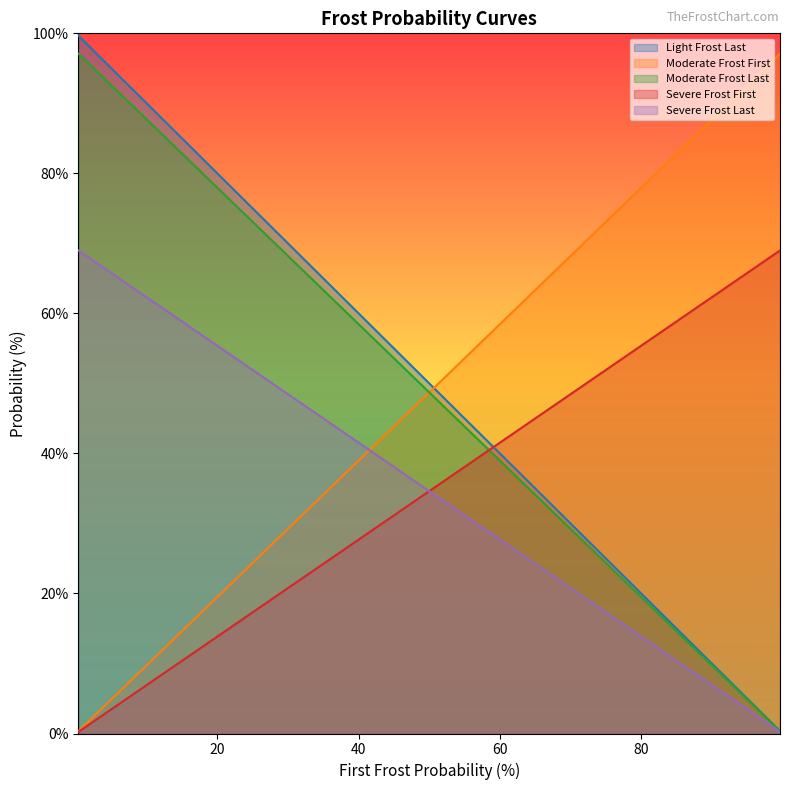

True or false: Moderate Frost First and Severe Frost Last cross at least once.

True